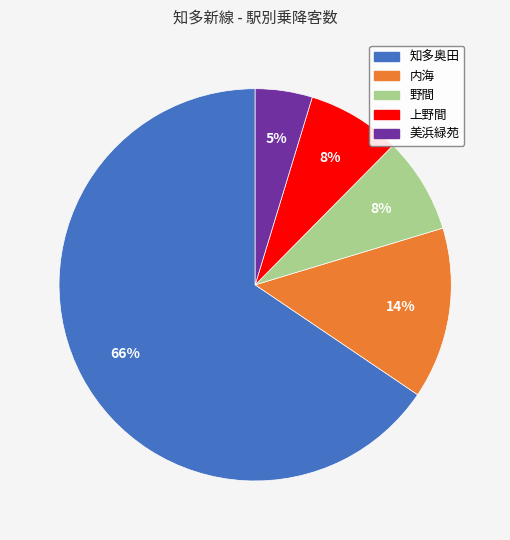

To the nearest percent, what is the average slice percentage?

20%